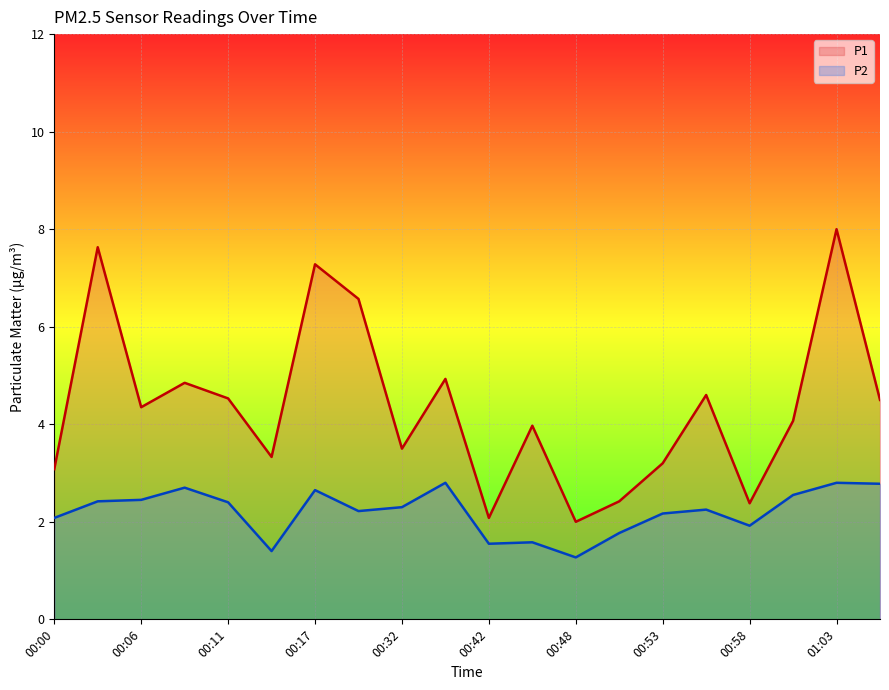

True or false: P2 and P1 intersect in this chart.

False